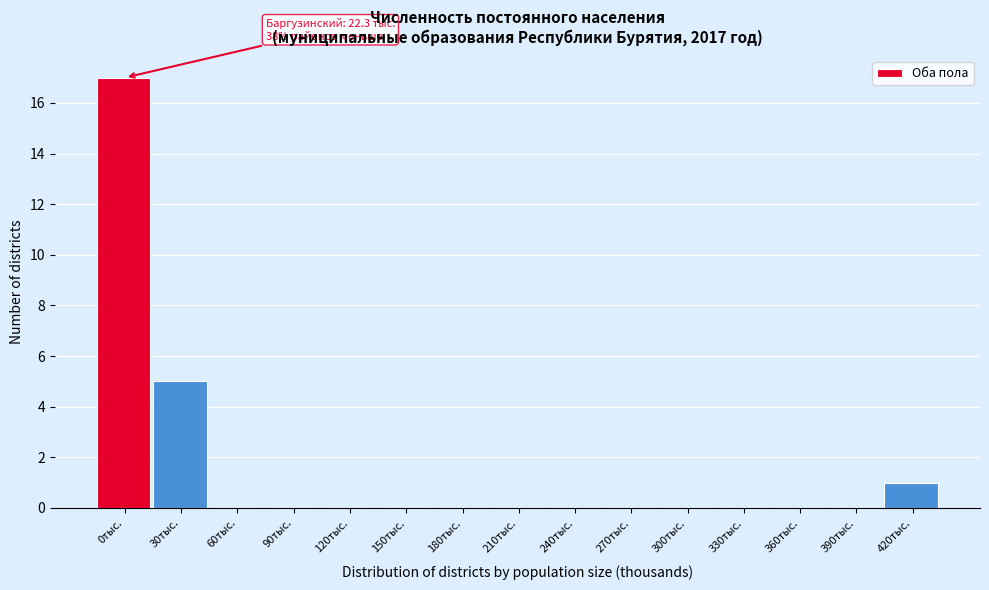

Reading left to right, transcribe all the data shown in this chart.

0тыс.=17	30тыс.=5	60тыс.=0	90тыс.=0	120тыс.=0	150тыс.=0	180тыс.=0	210тыс.=0	240тыс.=0	270тыс.=0	300тыс.=0	330тыс.=0	360тыс.=0	390тыс.=0	420тыс.=1